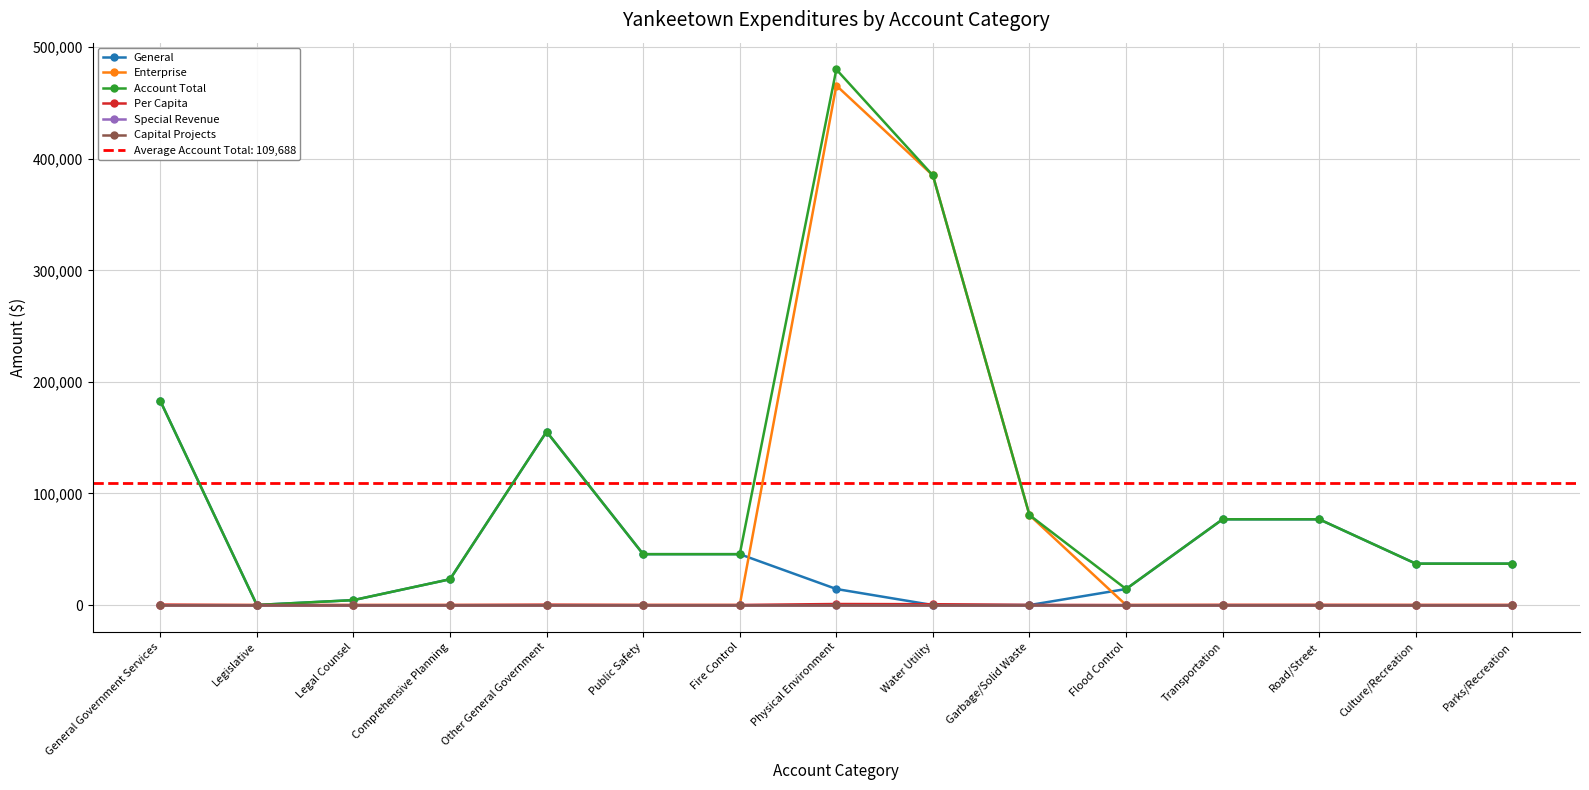

At how many categories does at least one series exceed 196746?

2